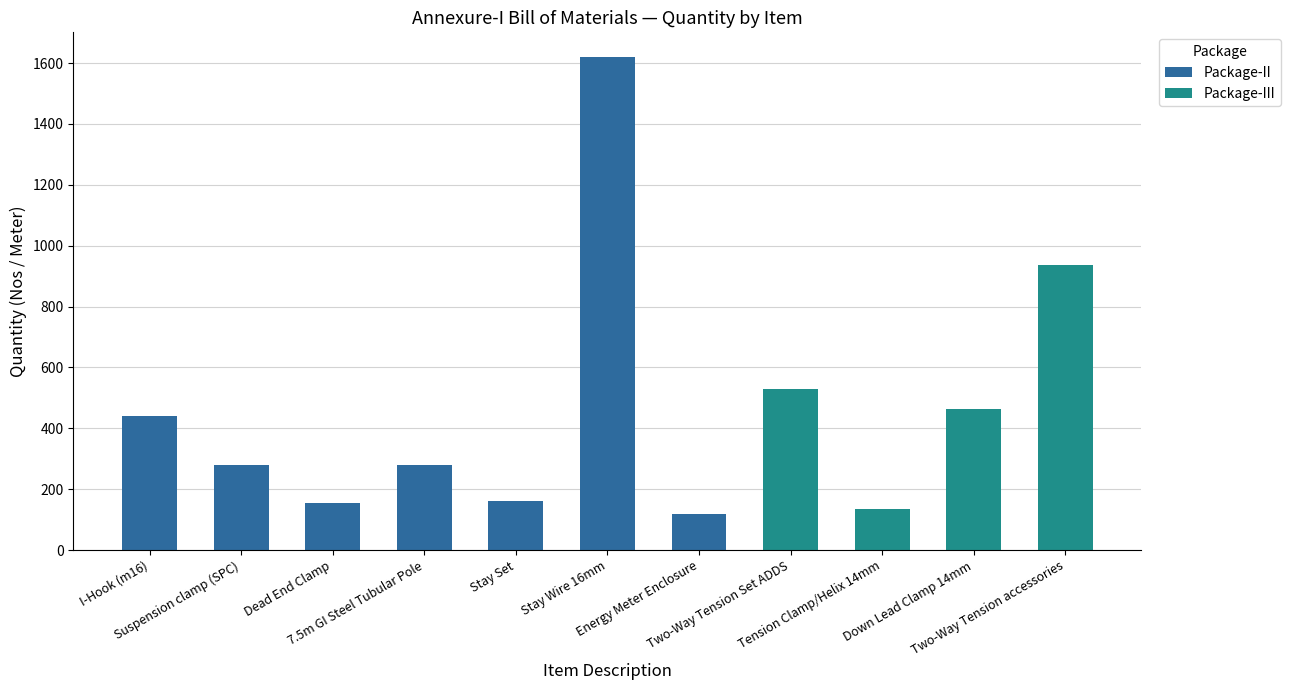

Count the number of categories in the chart.

11